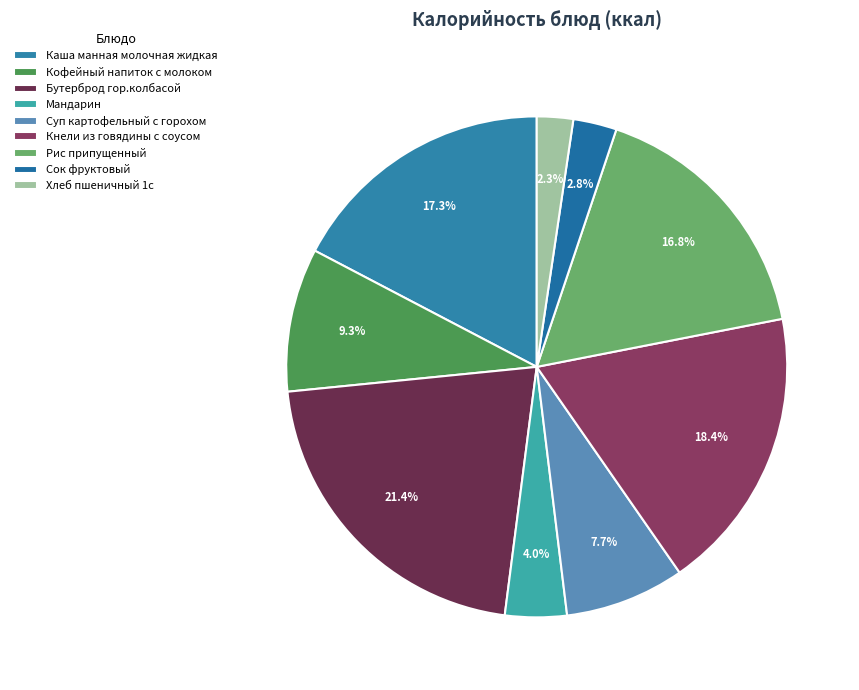

Rank the categories by value from highest to lowest.

Бутерброд гор.колбасой, Кнели из говядины с соусом, Каша манная молочная жидкая, Рис припущенный, Кофейный напиток с молоком, Суп картофельный с горохом, Мандарин, Сок фруктовый, Хлеб пшеничный 1с